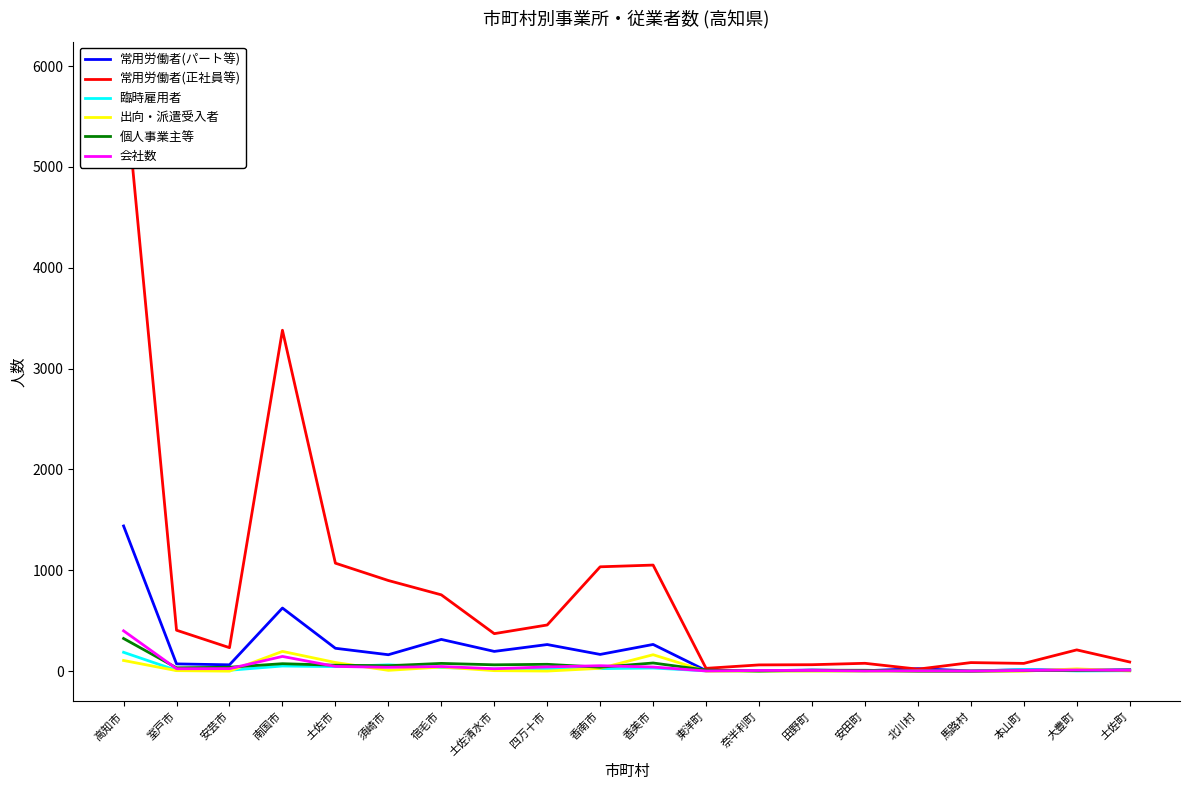

The value of 常用労働者(パート等) at 四万十市 is 417. True or false?

False